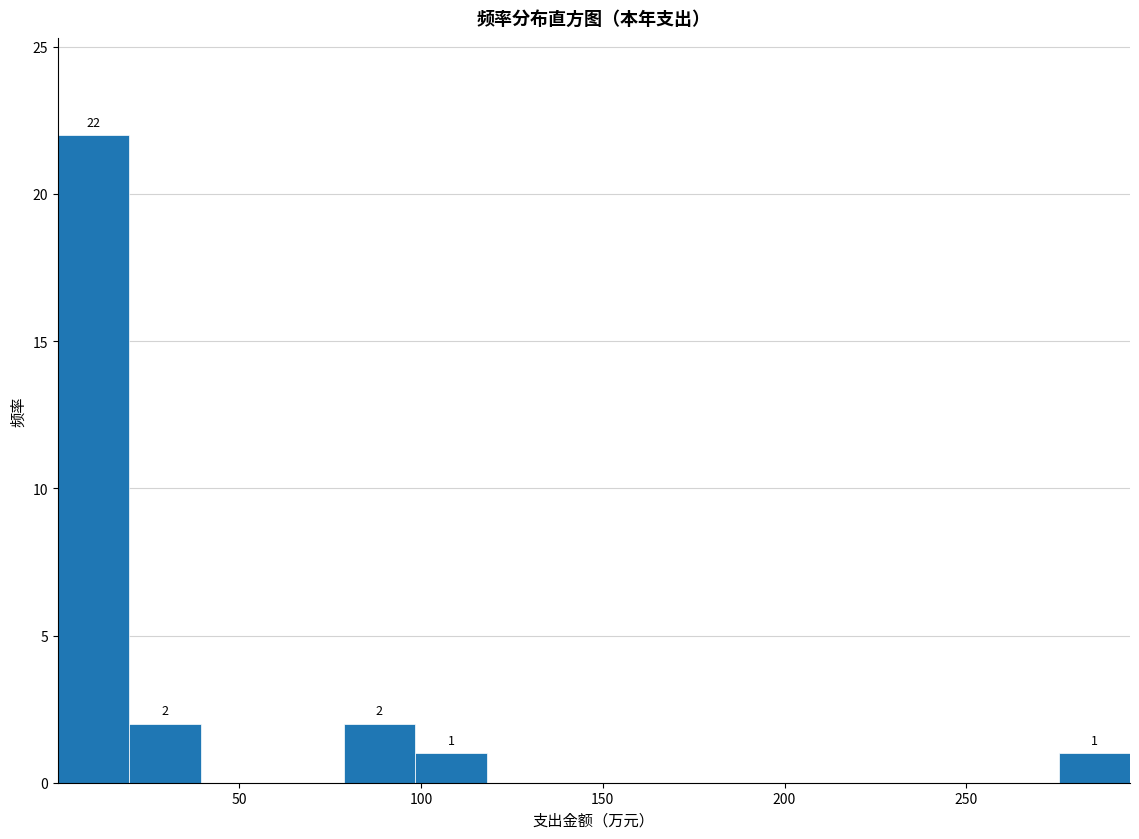

Read against the x-axis, roughly where is the centre of the tallest bar?

10